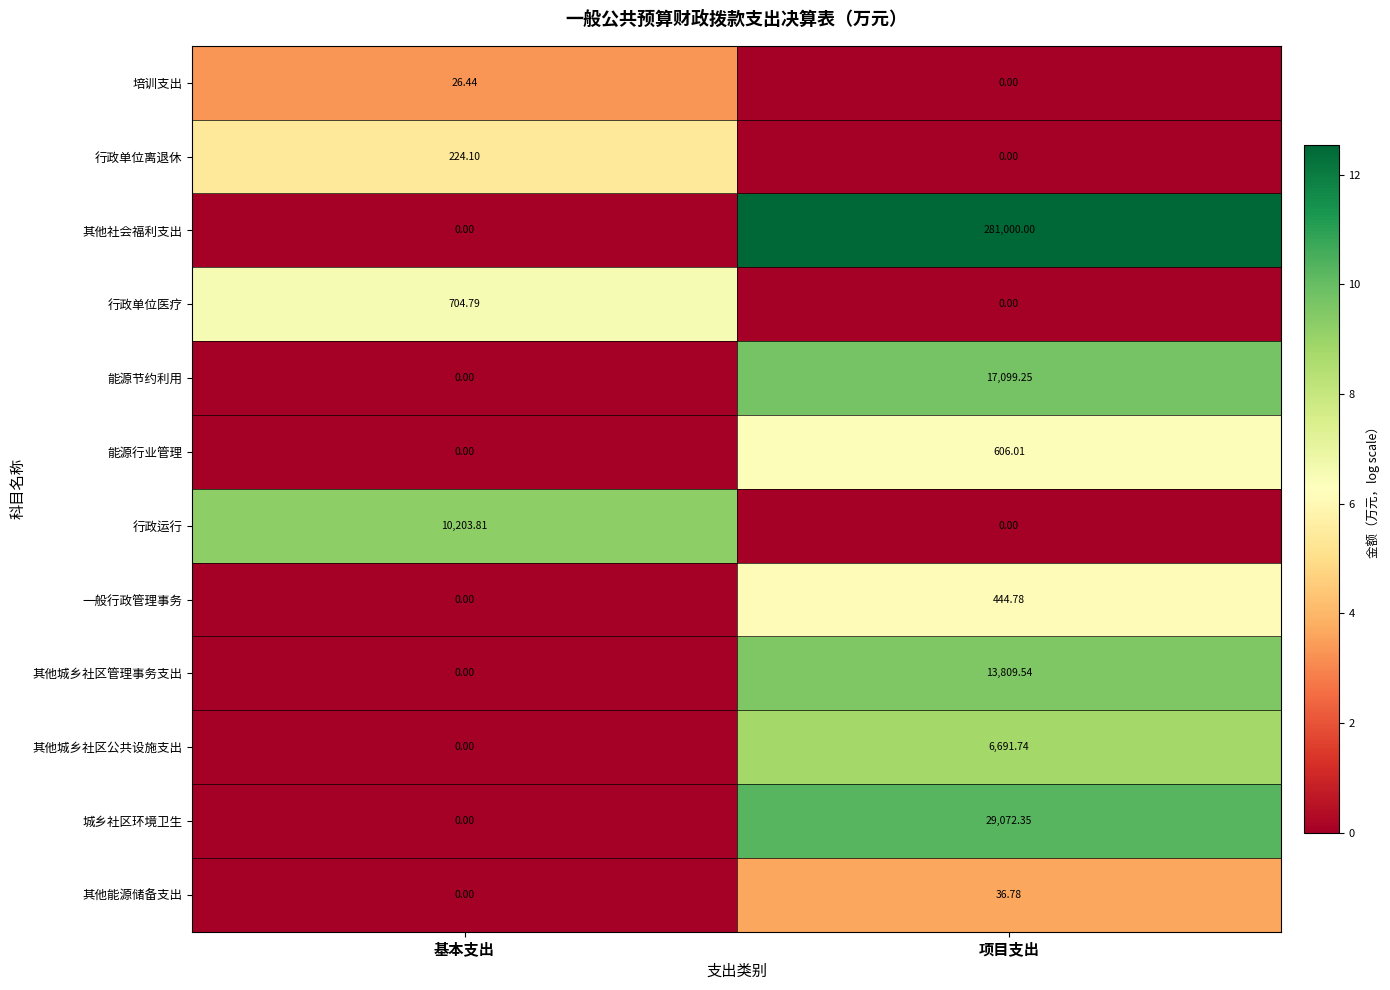

What is the total value across all series at 基本支出?

11159.1